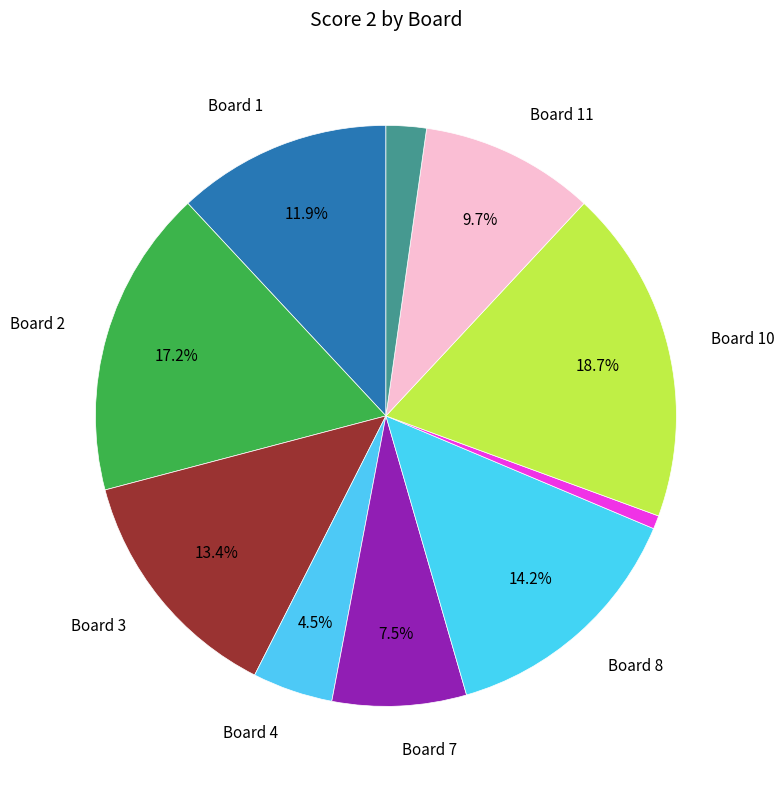

How many segments does this pie chart have?

10